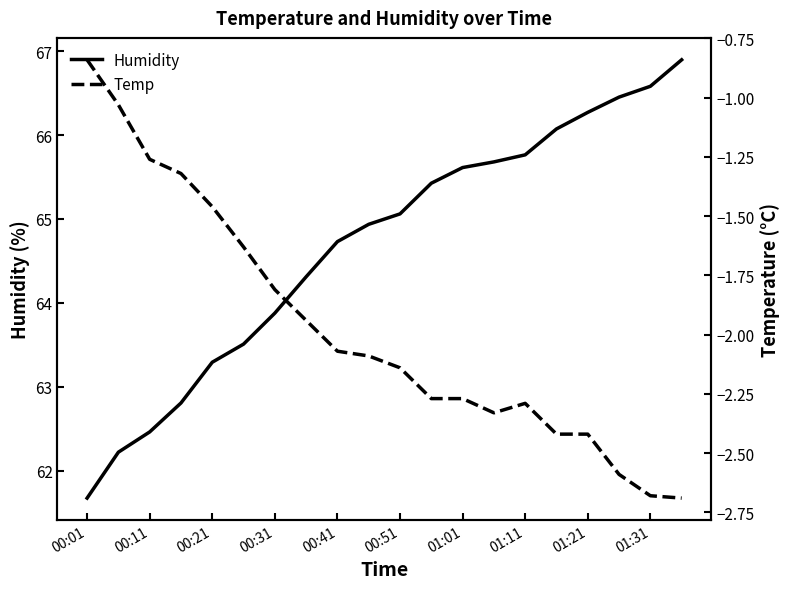

The Humidity series shows 63.9 at 00:31. True or false?

True